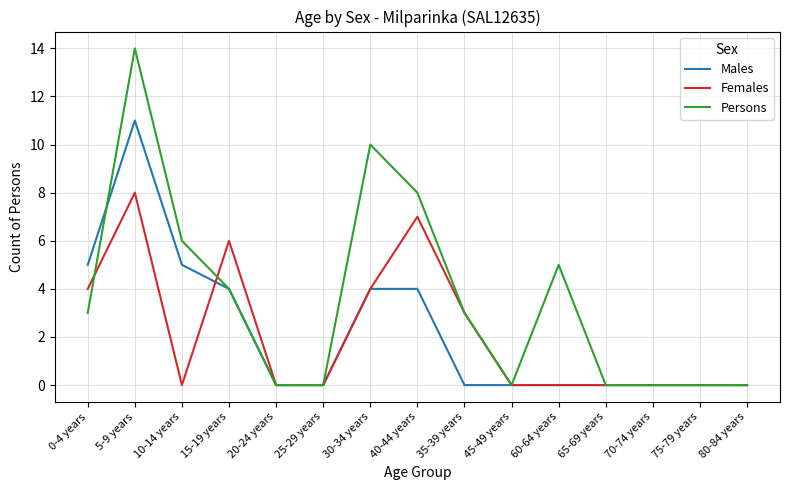

Which series changed the most between 10-14 years and 45-49 years?

Persons